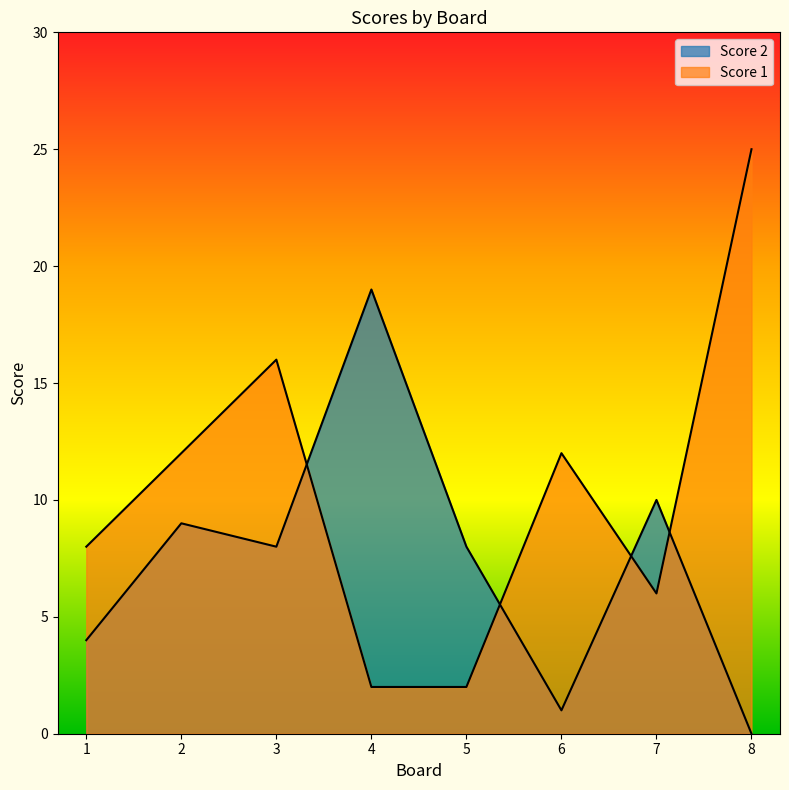

How many lines are shown in the chart?

2